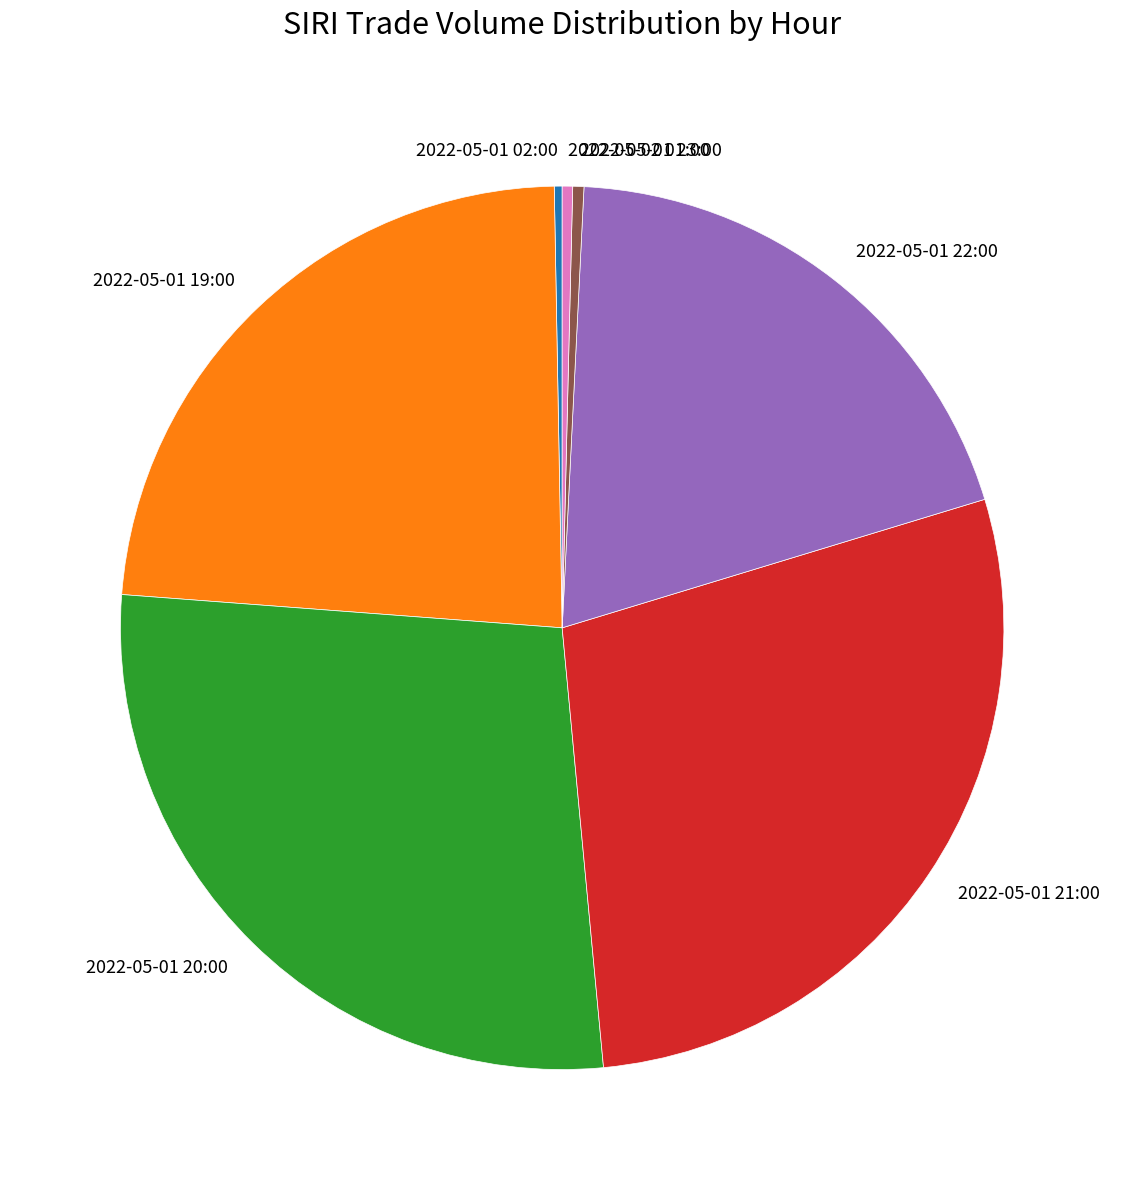

Do 2022-05-01 20:00 and 2022-05-01 02:00 together represent more than half of the pie?

No